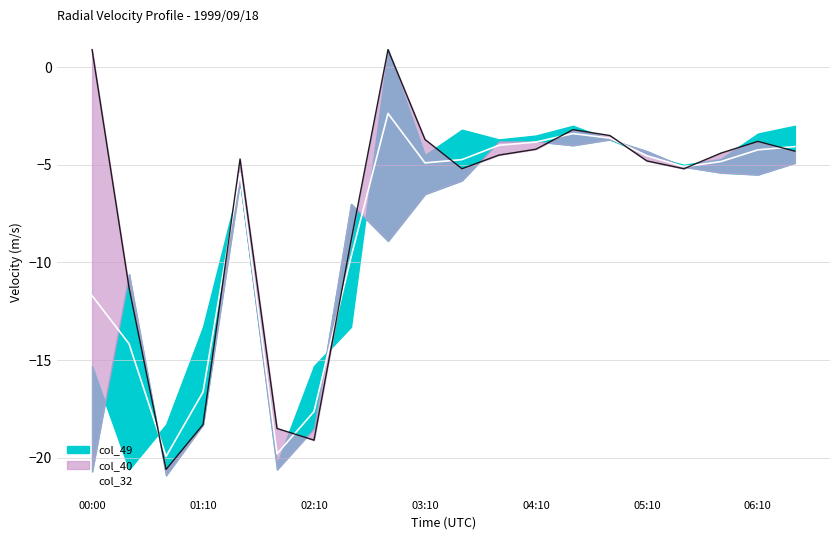

Is it true that the value at 06:10 is -1.6?

False